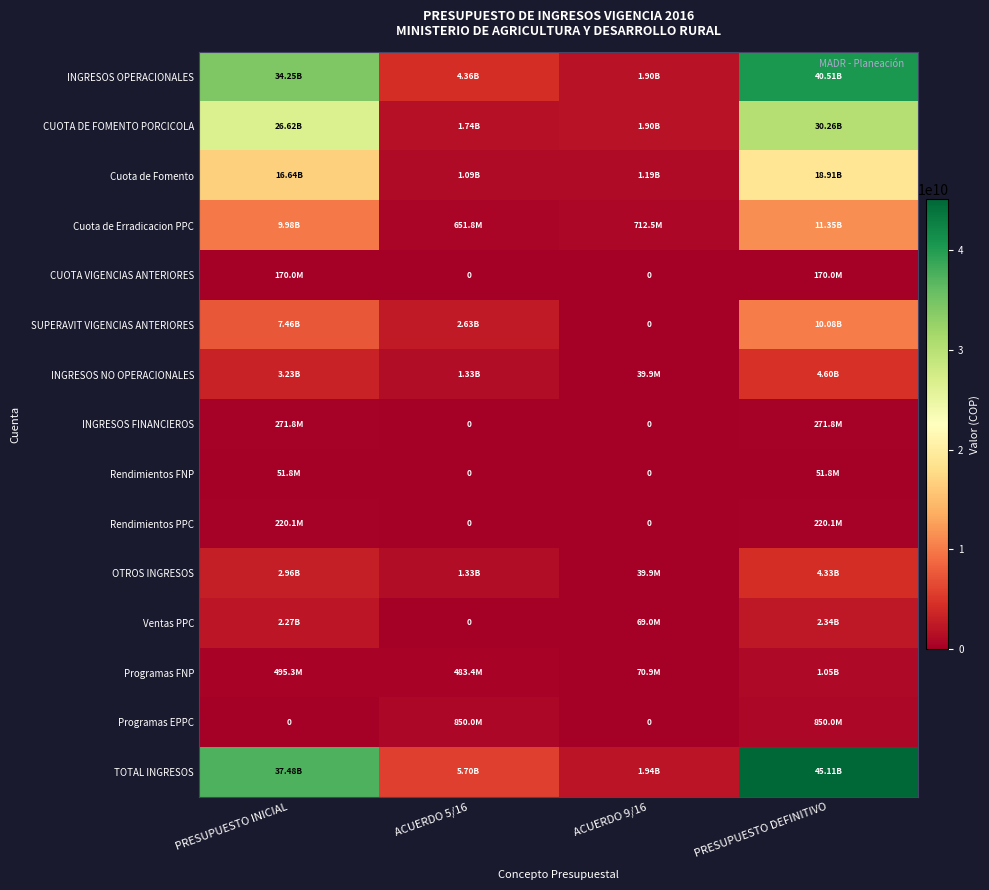

Which label corresponds to the largest value in the chart?

PRESUPUESTO DEFINITIVO